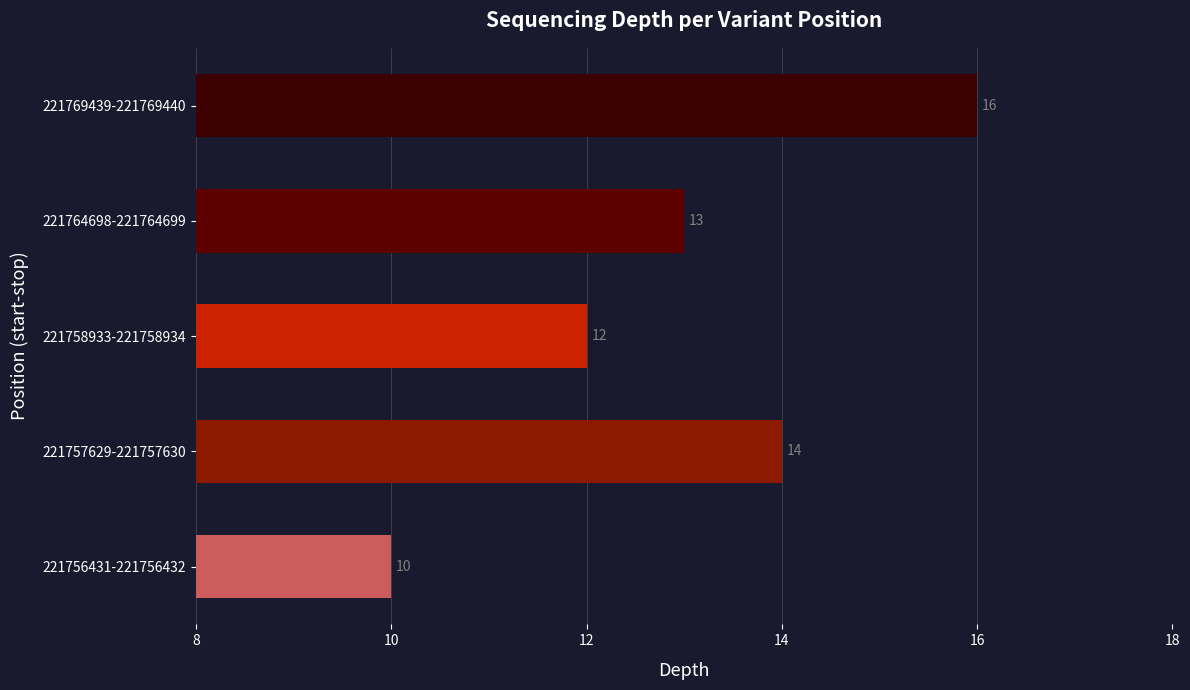

How many data points does each series have?

5